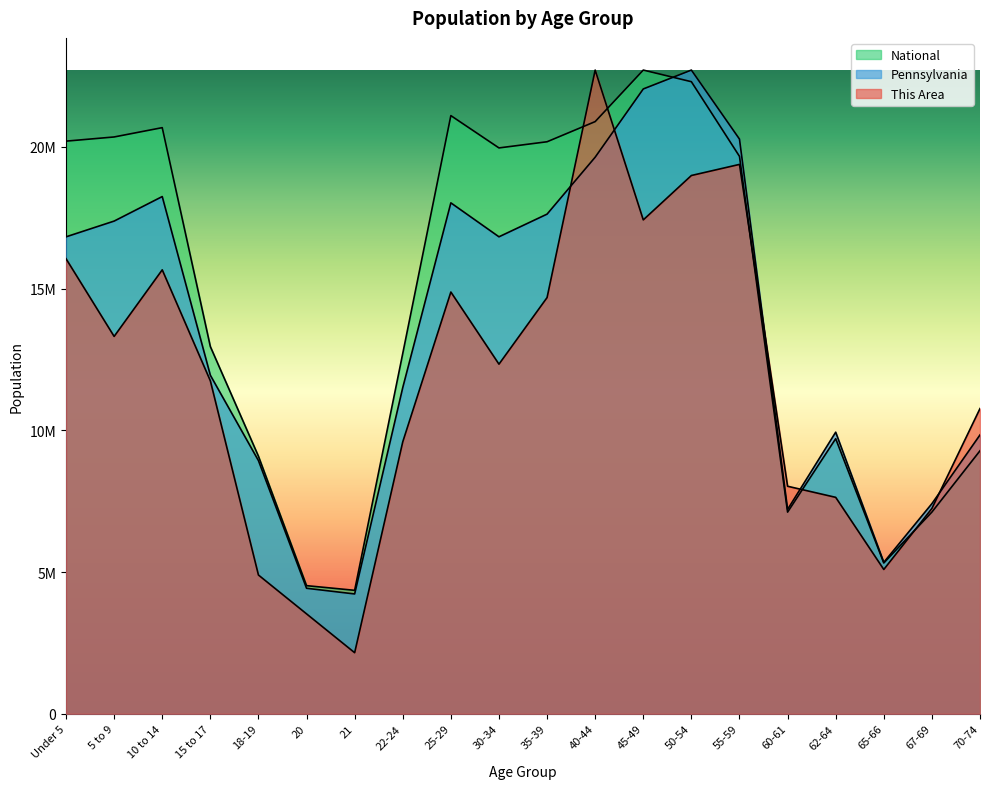

Which has a higher value, Under 5 or 55-59?

55-59